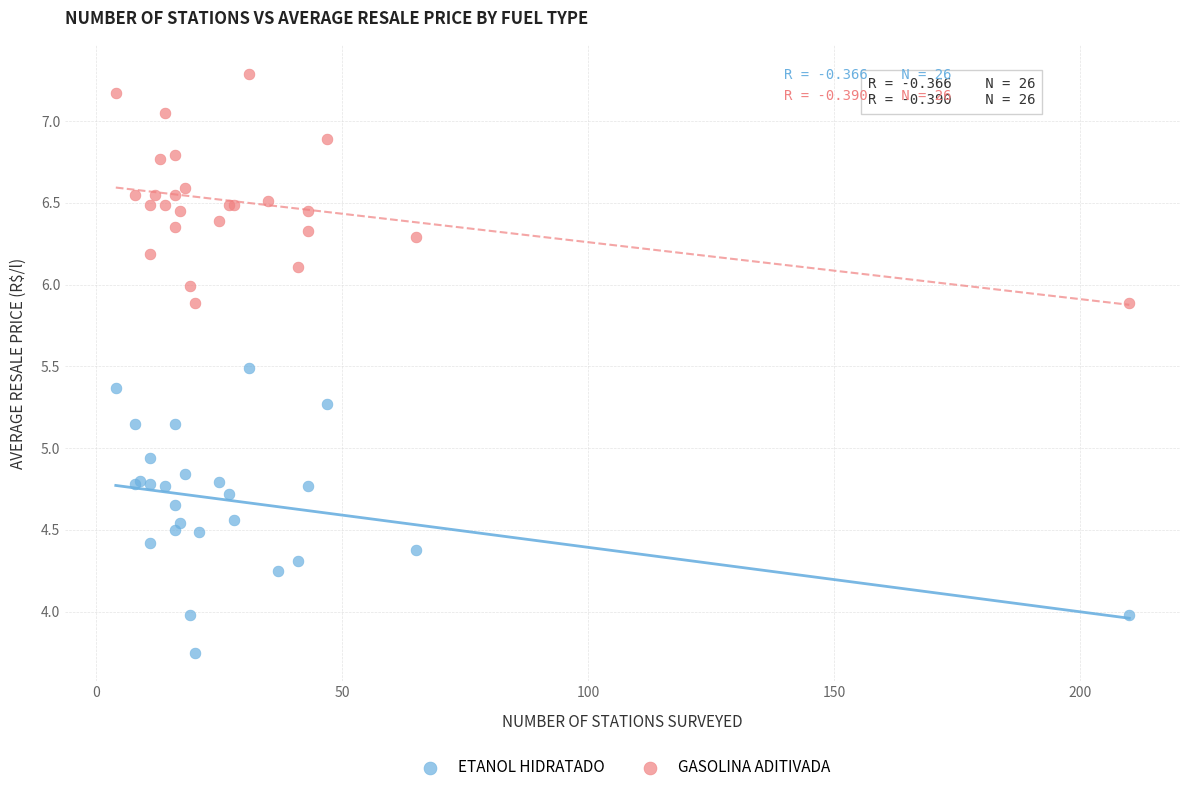

Which series reaches the minimum Y coordinate?

ETANOL HIDRATADO